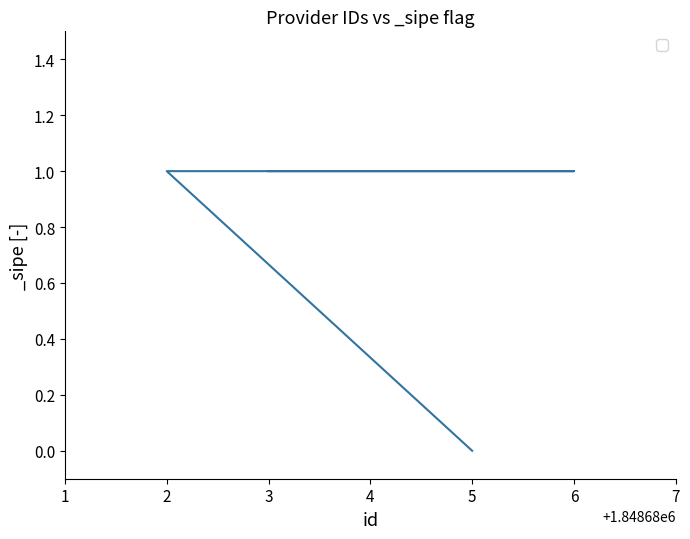

What is the difference between the maximum and minimum values?

1